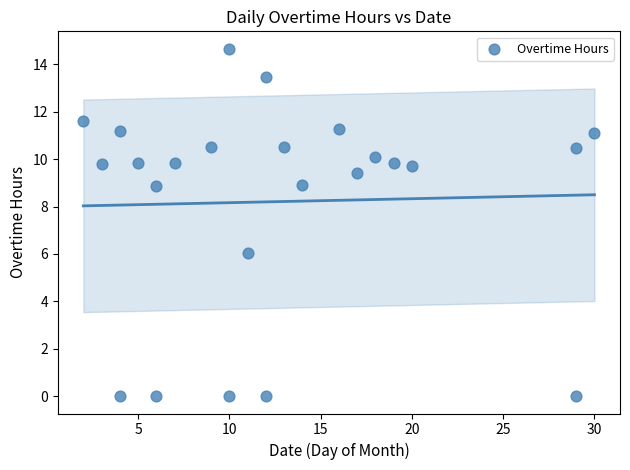

What is the range of X values (max minus min)?

28.0